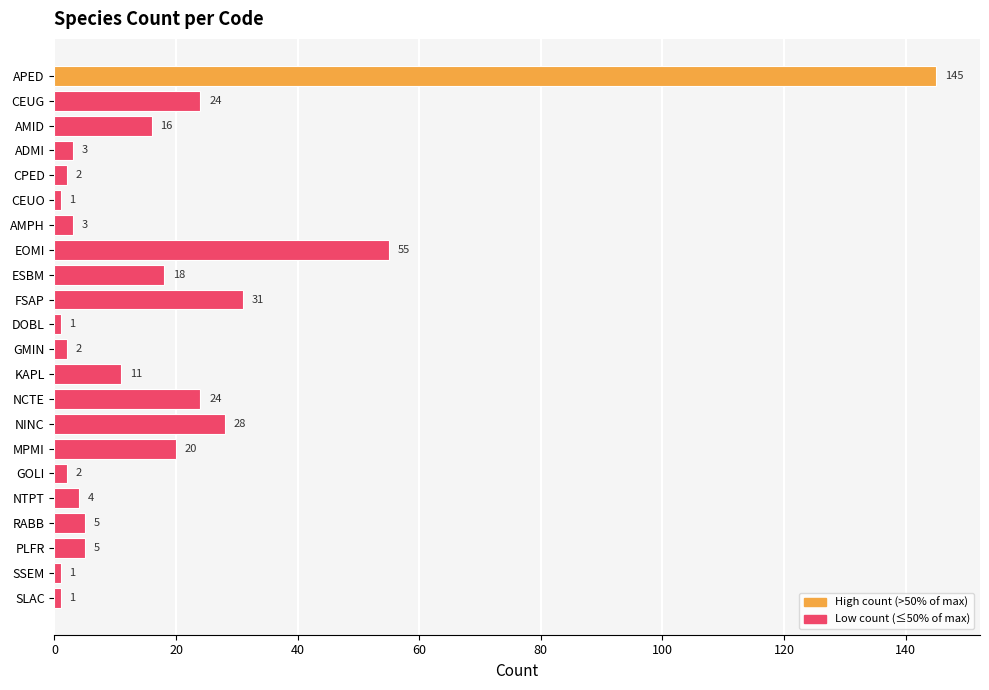

Where is the data nearest to the value 73?

EOMI